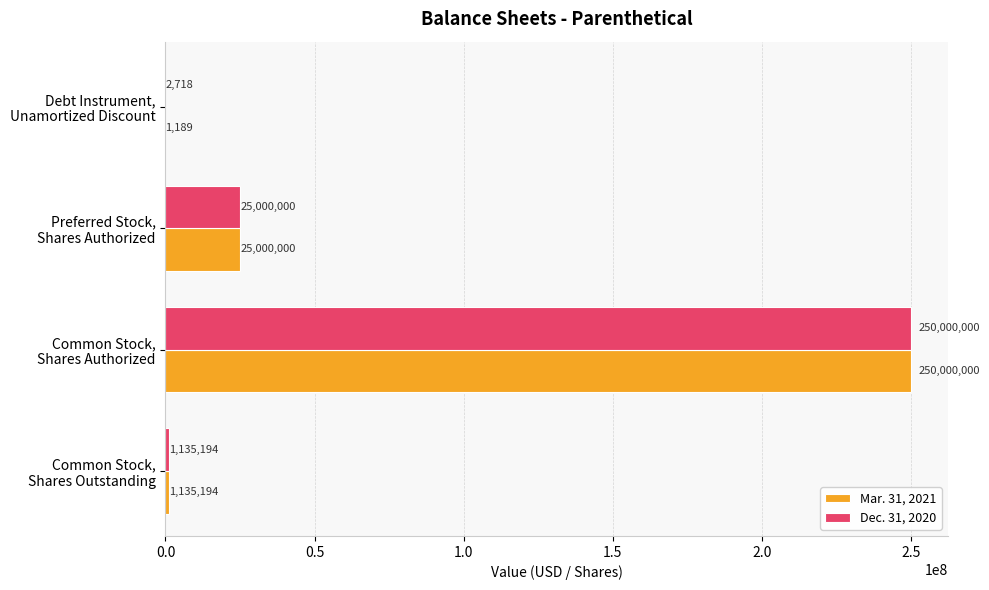

What is the maximum value shown in the chart?

250000000